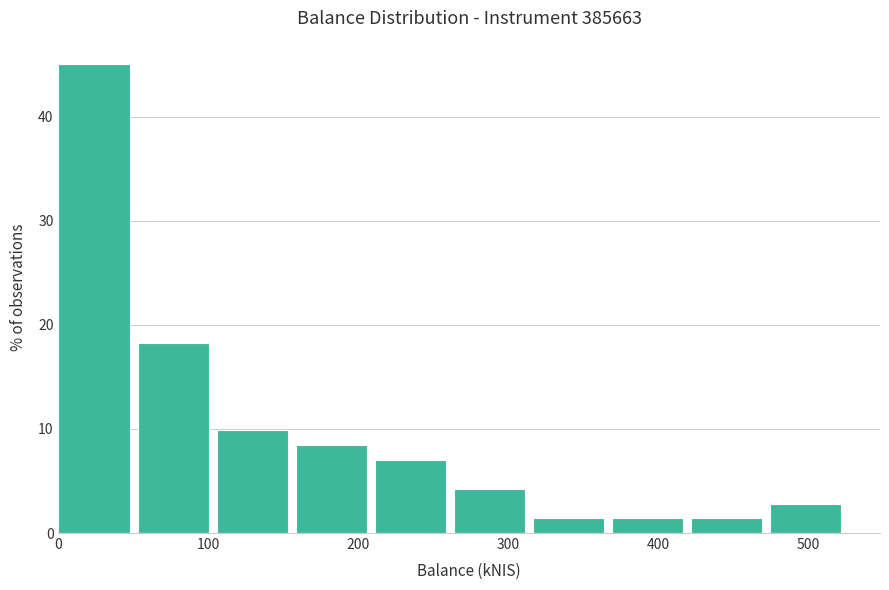

Reading left to right, transcribe this chart: for each bar, give the range it covers on the x-axis and its height. Neither the bar edges nor the heights are printed on the chart, so give them approximately, as read against the axes.

0 to 50: 45
50 to 110: 18
110 to 160: 10
160 to 210: 8
210 to 260: 7
260 to 320: 4
320 to 370: 1
370 to 420: 1
420 to 470: 1
470 to 530: 3